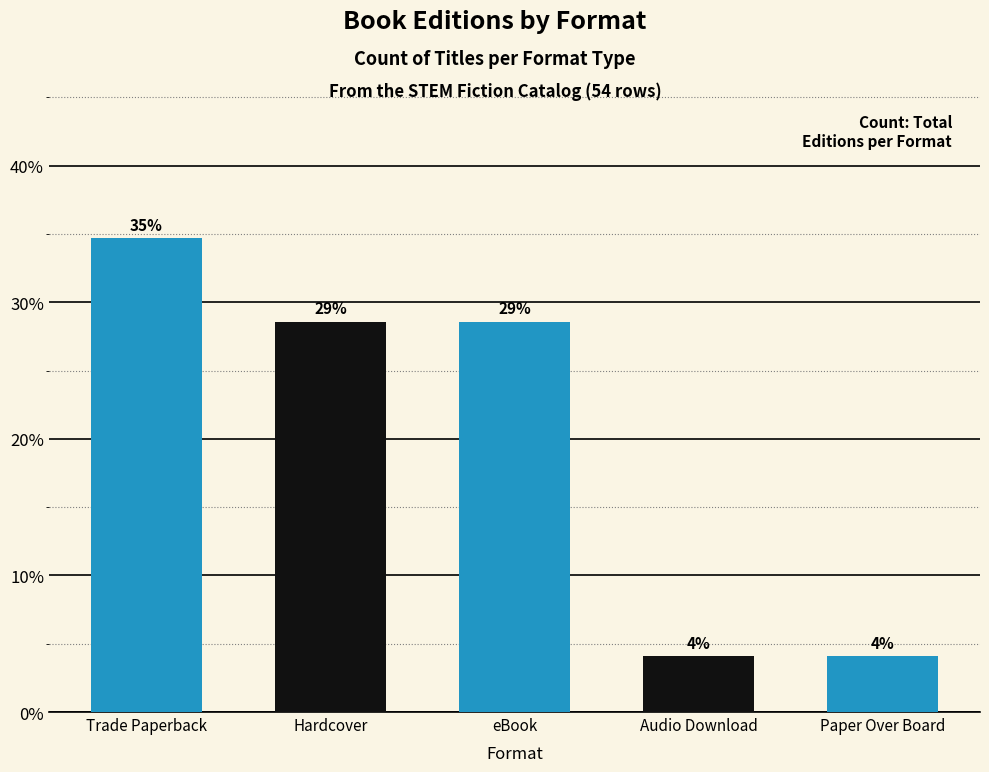

Does the chart contain any negative values?

No